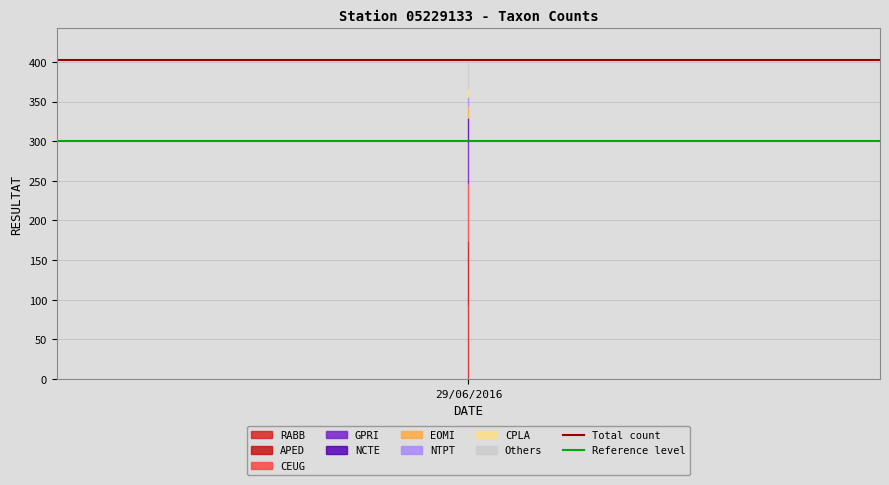

At which label does Total count reach its peak?

29/06/2016